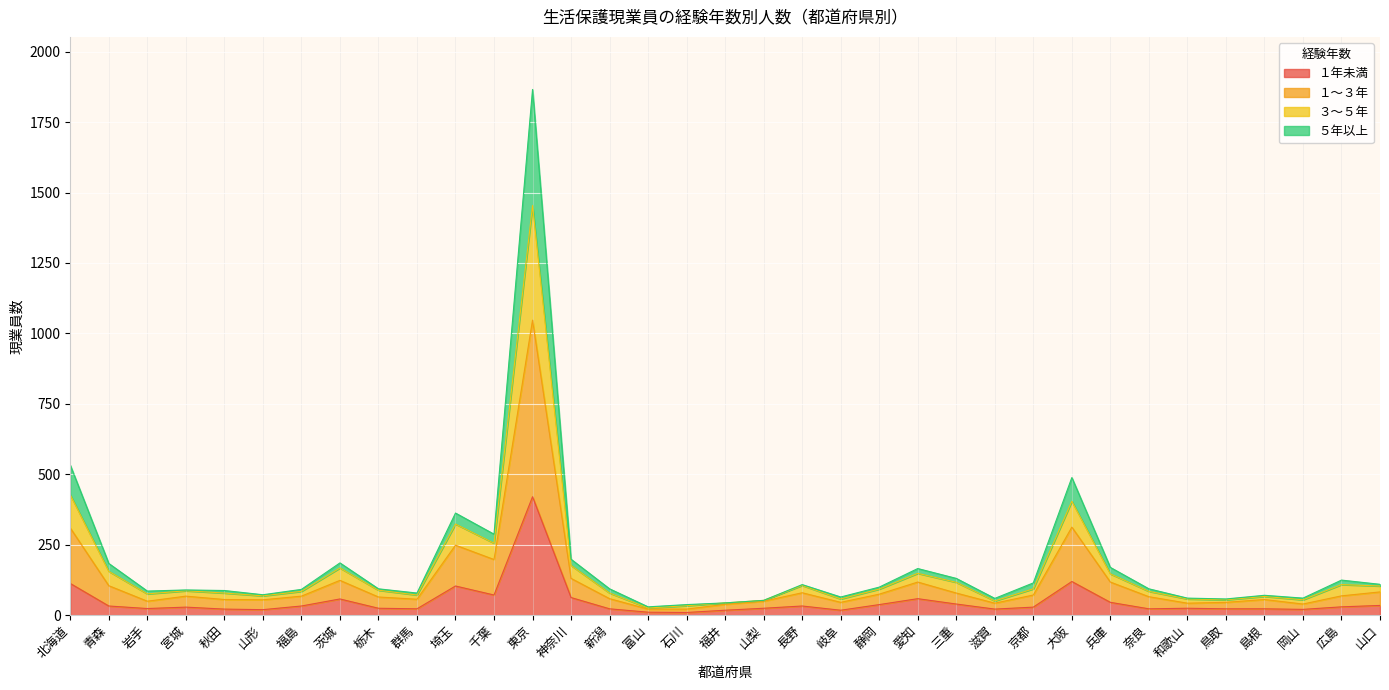

At which category is the sum across all series the highest?

東京